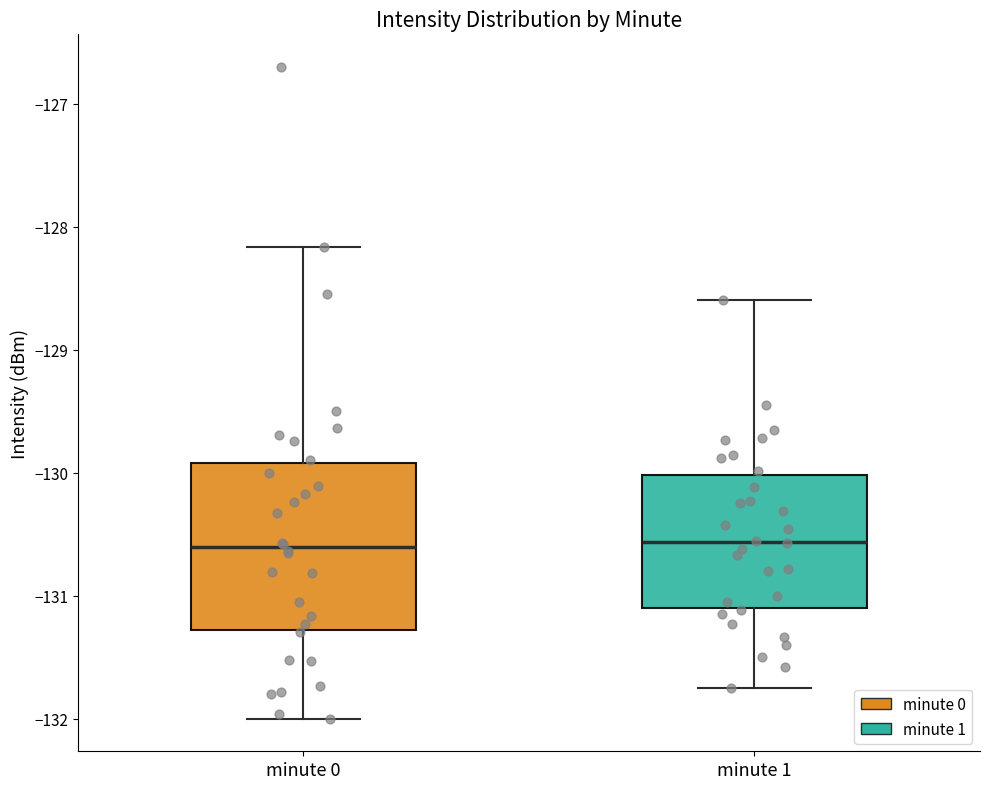

Reading left to right, transcribe this box plot: for each box, give where its median line is, the range the box spans, and where its two whiskers end, as read against the y-axis. The values are not printed on the chart, so give them approximately, as read against the axis.

minute 0: median -130.6, box -131.3 to -129.9, whiskers -132.0 to -128.2
minute 1: median -130.6, box -131.1 to -130.0, whiskers -131.7 to -128.6